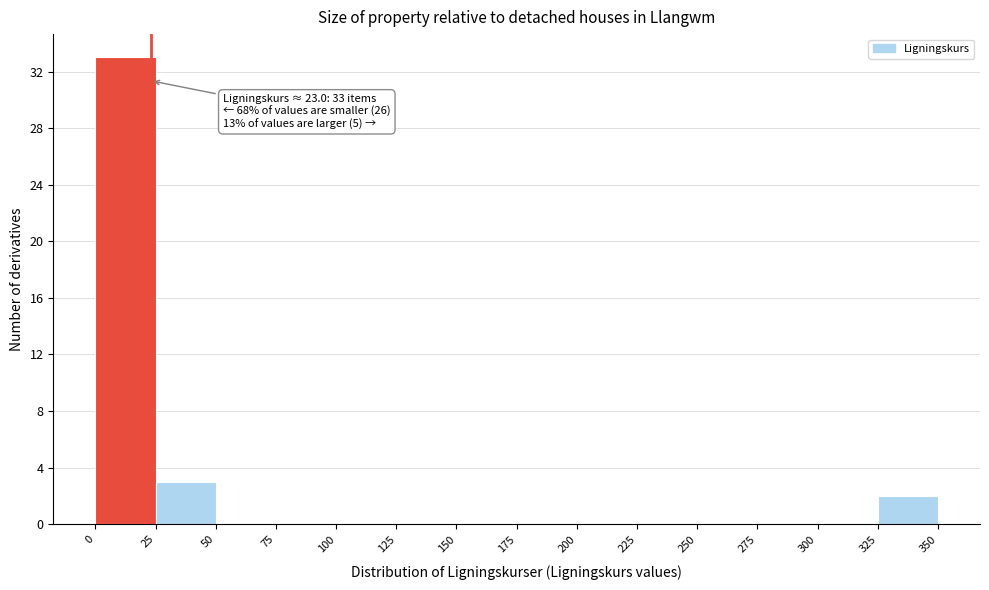

Which range on the x-axis has the tallest bar?

0 to 25